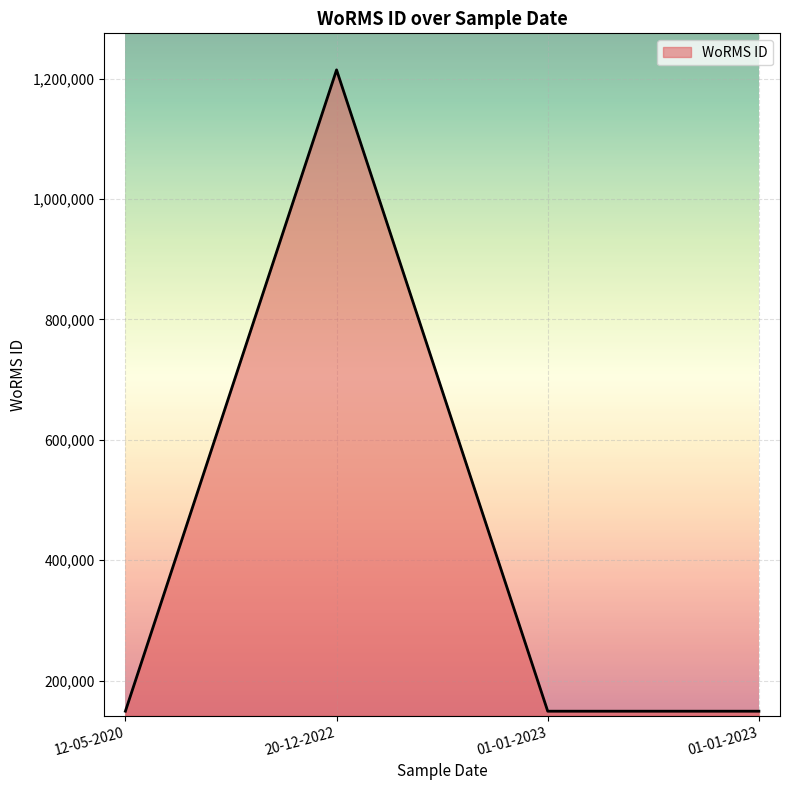

How many lines are shown in the chart?

1